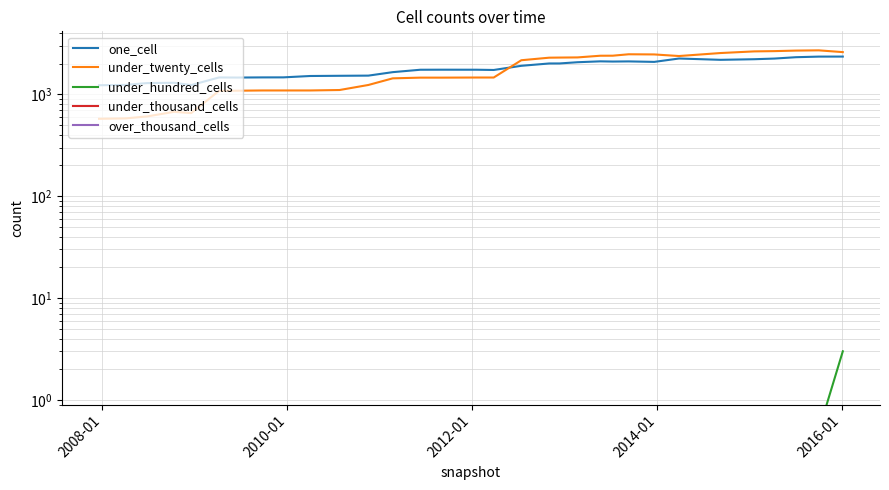

True or false: over_thousand_cells and one_cell intersect in this chart.

False